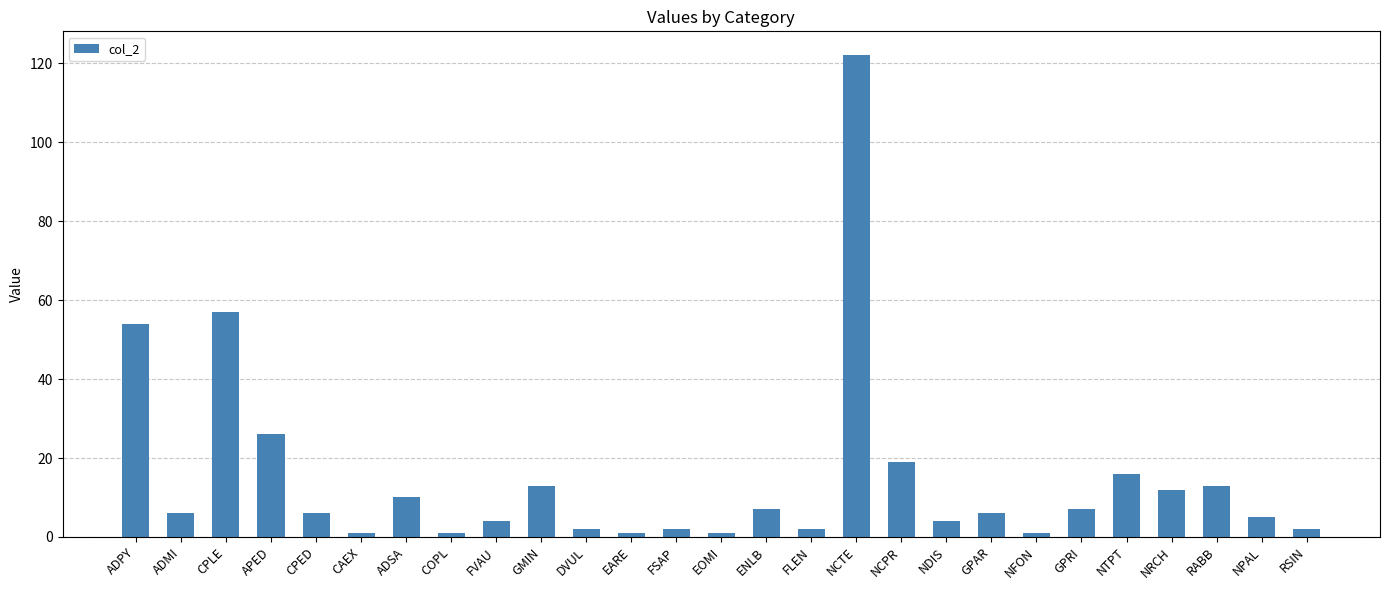

Which has a higher value, FVAU or NRCH?

NRCH